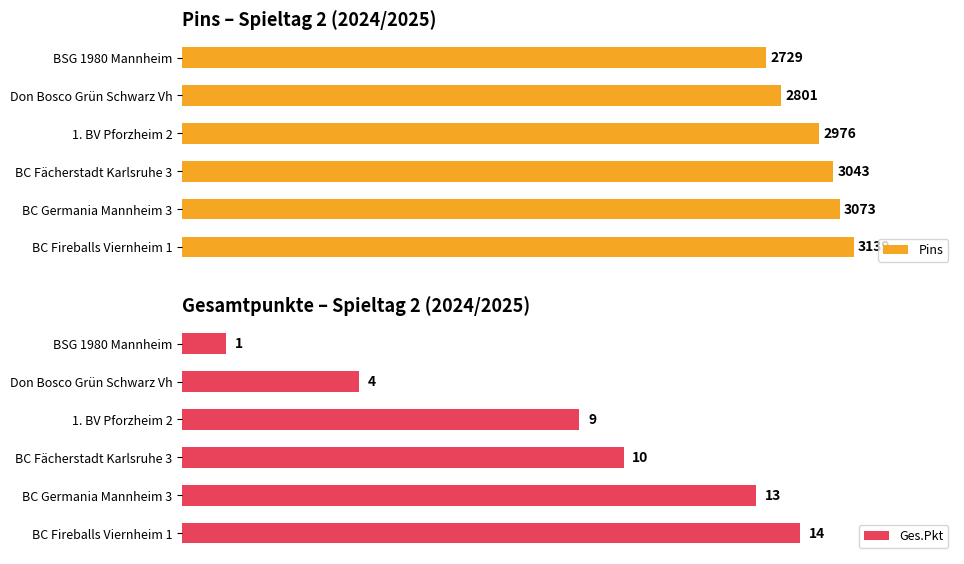

At which label does Pins reach its peak?

BC Fireballs Viernheim 1